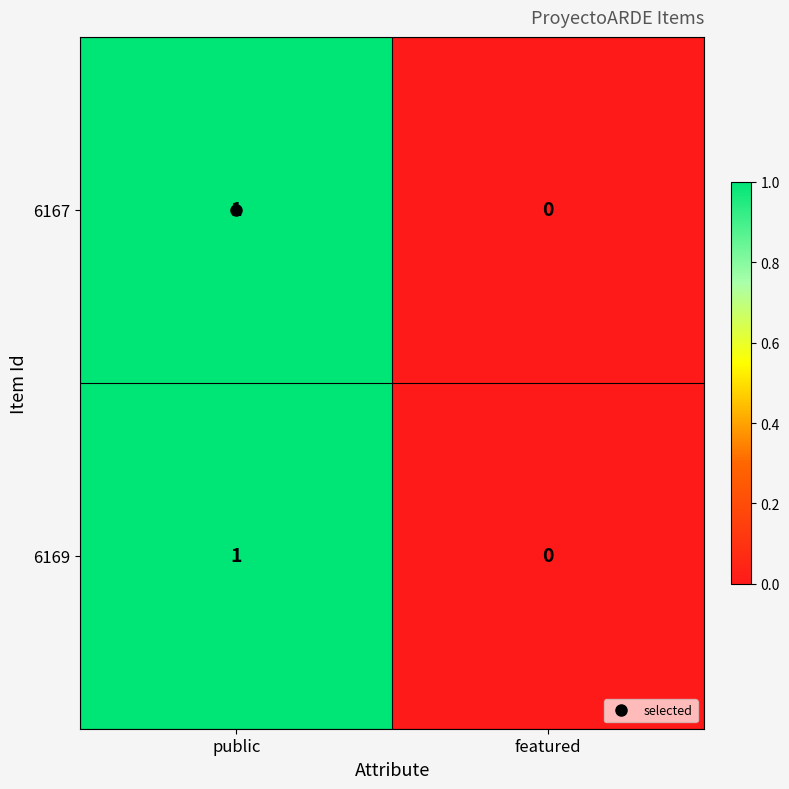

Is the value of 6167 at public greater than the value of 6169 at featured?

Yes